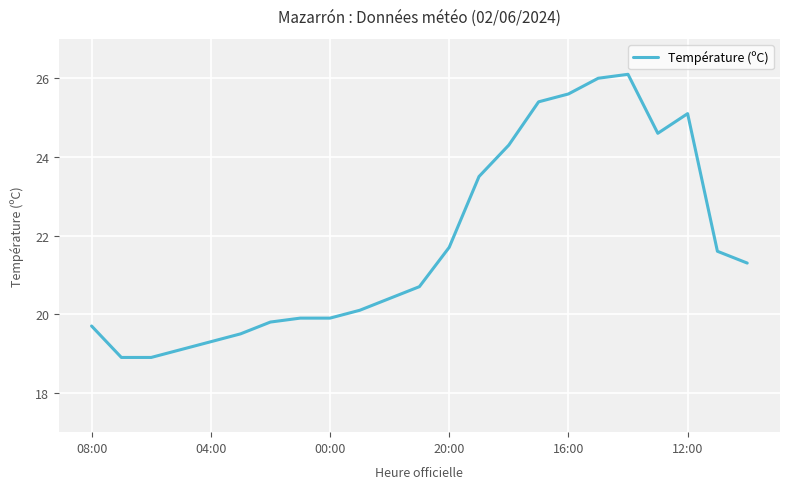

What is the smallest value displayed?

18.9